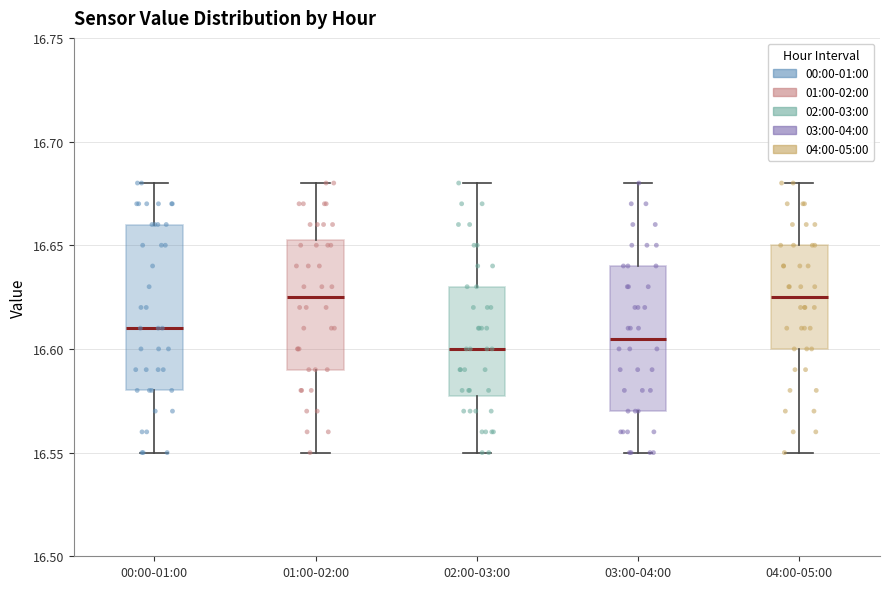

Reading left to right, read every box against the y-axis: the position of its median line, the range the box covers, and the ends of its whiskers. The values are not printed on the chart, so give them approximately, as read against the axis.

00:00-01:00: median 16.610, box 16.580 to 16.660, whiskers 16.550 to 16.680
01:00-02:00: median 16.625, box 16.590 to 16.655, whiskers 16.550 to 16.680
02:00-03:00: median 16.600, box 16.580 to 16.630, whiskers 16.550 to 16.680
03:00-04:00: median 16.605, box 16.570 to 16.640, whiskers 16.550 to 16.680
04:00-05:00: median 16.625, box 16.600 to 16.650, whiskers 16.550 to 16.680